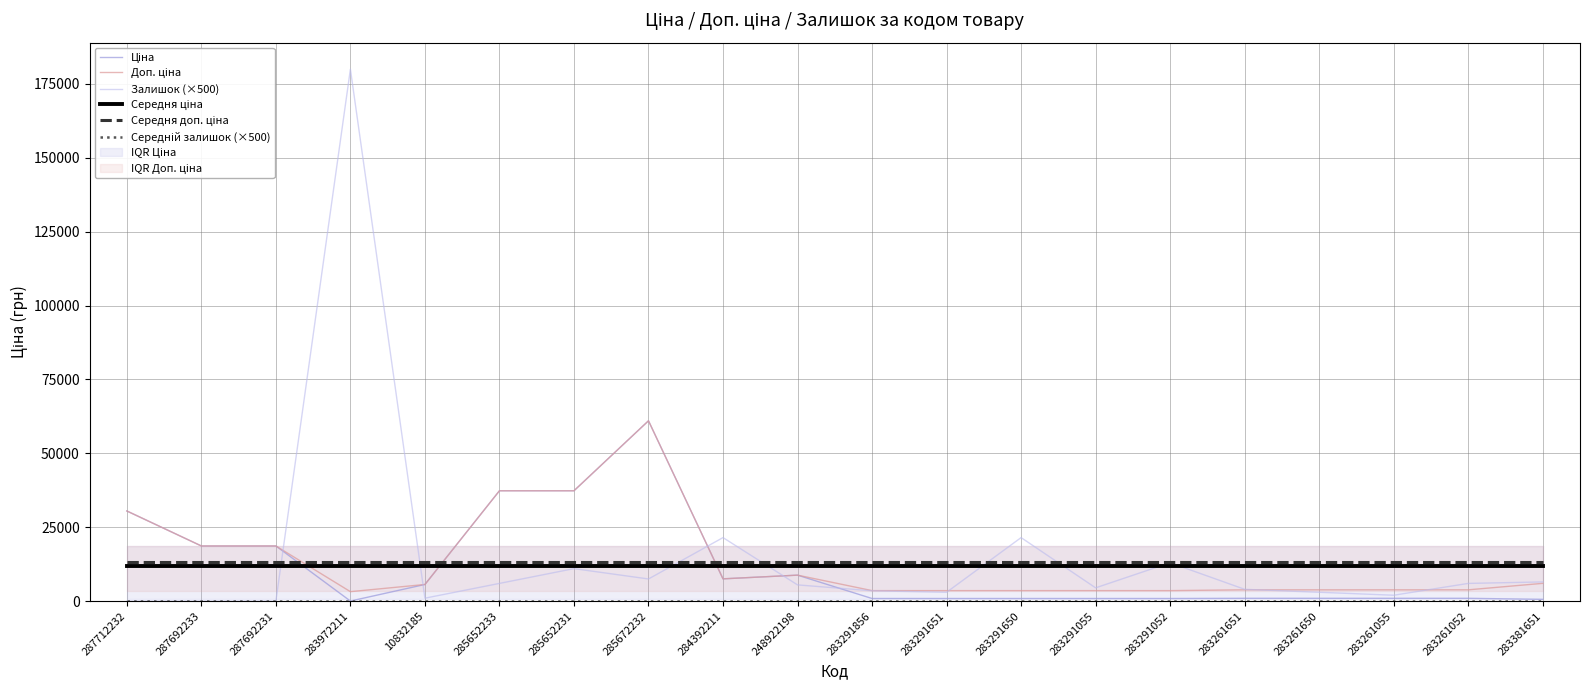

What is the difference between the highest and lowest values at 287692233?

18671.5